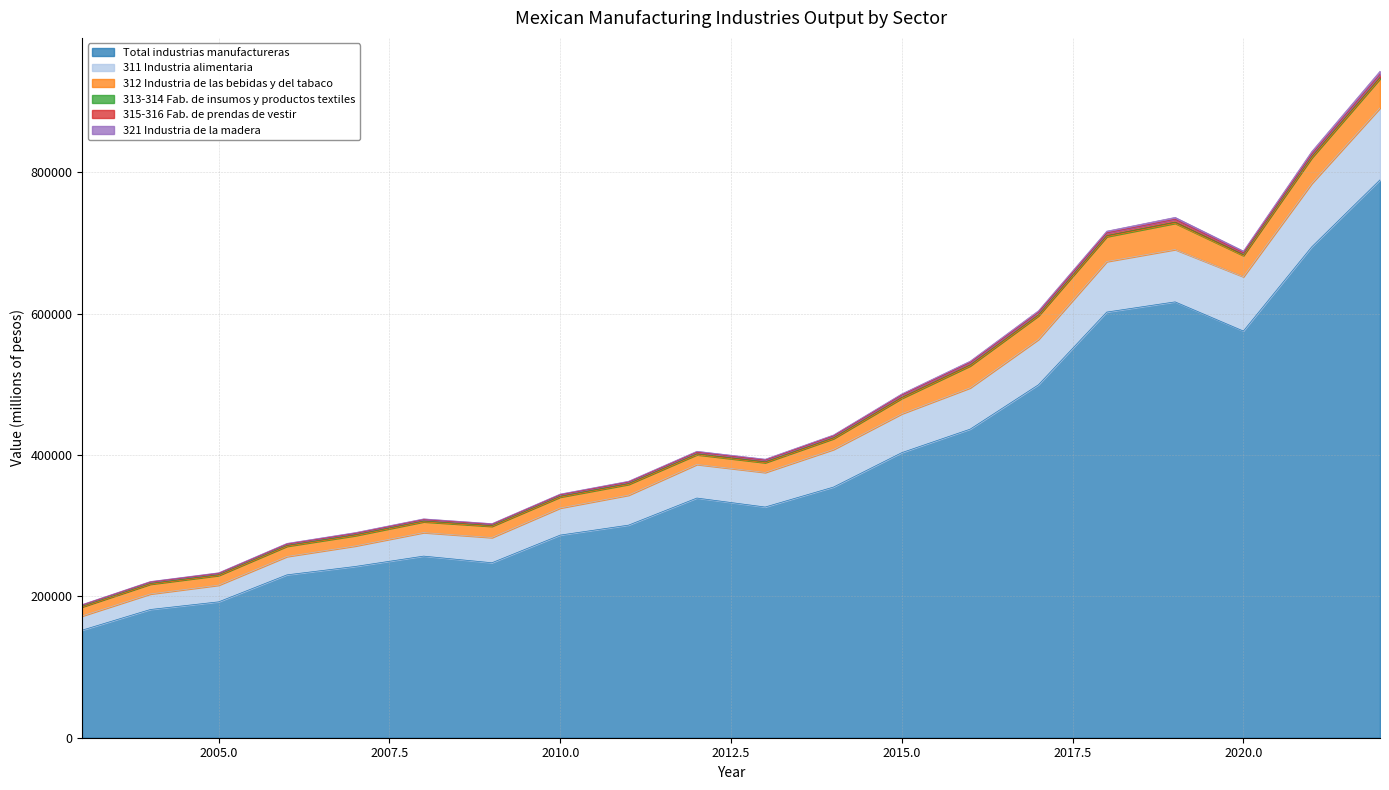

What are all the series names shown in the legend?

Total industrias manufactureras, 311 Industria alimentaria, 312 Industria de las bebidas y del tabaco, 313-314 Fab. de insumos y productos textiles, 315-316 Fab. de prendas de vestir, 321 Industria de la madera